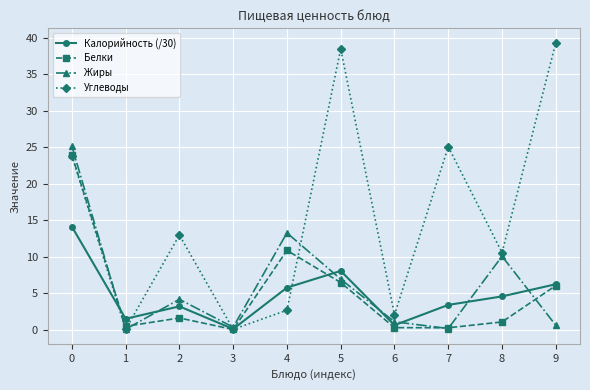

At how many categories does at least one series exceed 6?

7